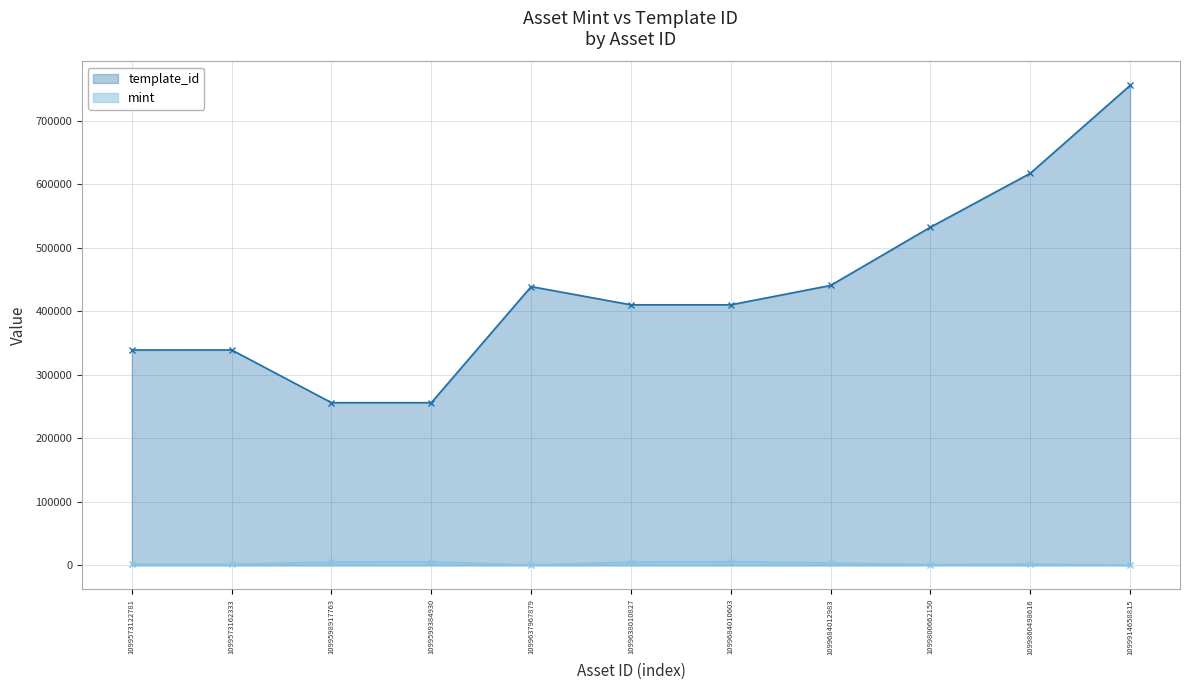

How many lines are shown in the chart?

2